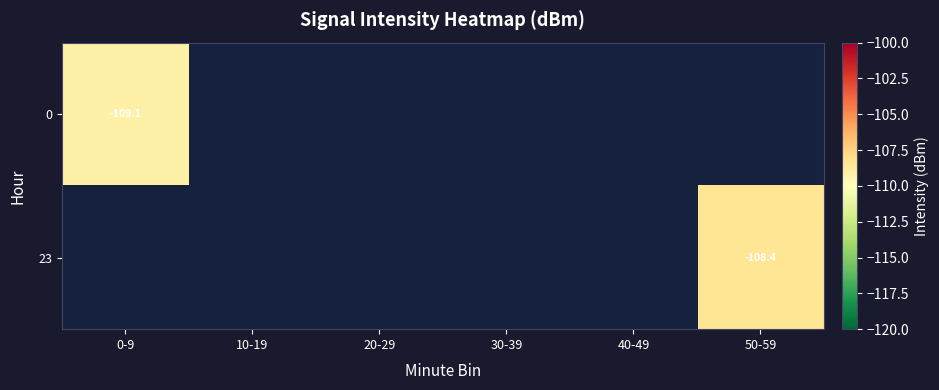

List the series in order of their peak value, lowest first.

0, 23